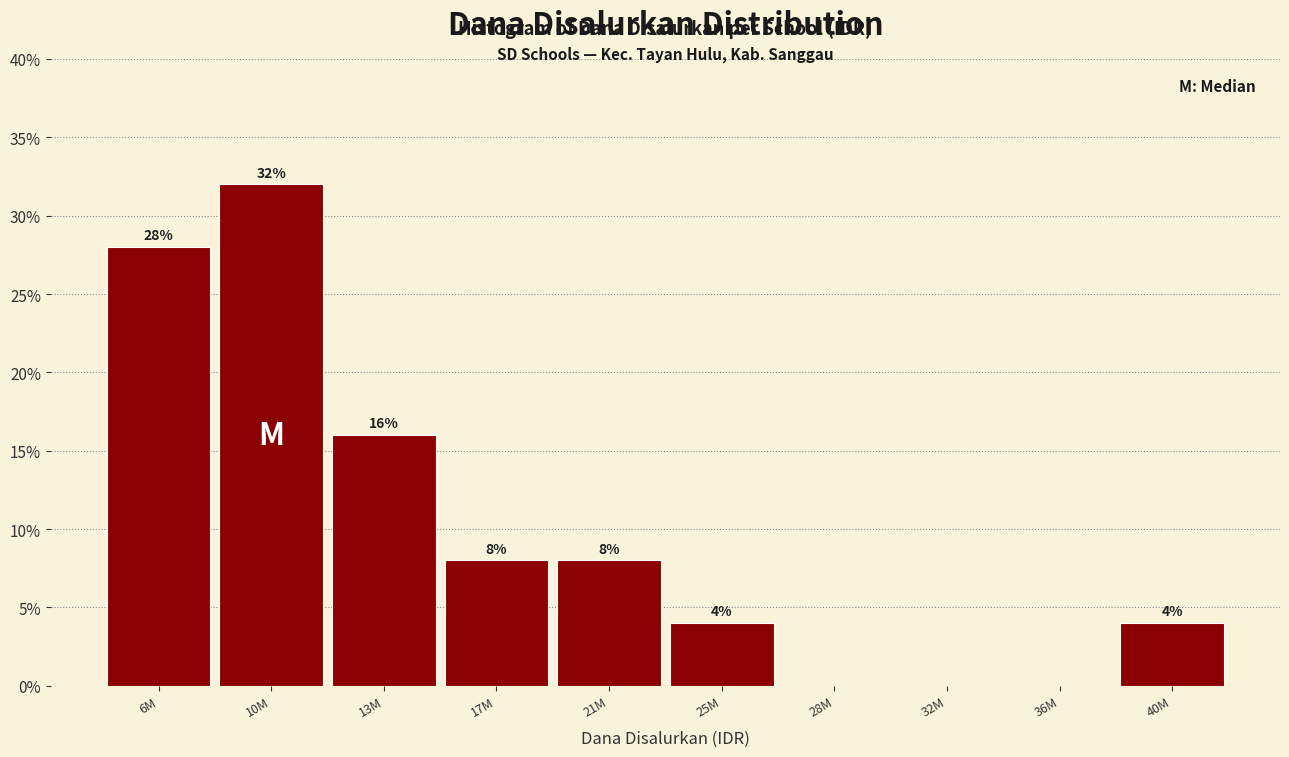

Reading left to right, list all the values displayed in this chart.

6M=28.0	10M=32.0	13M=16.0	17M=8.0	21M=8.0	25M=4.0	28M=0.0	32M=0.0	36M=0.0	40M=4.0